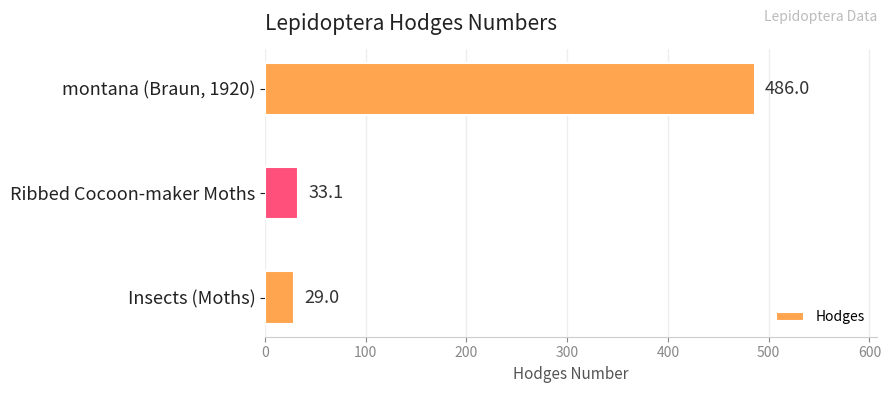

The value at Insects (Moths) is 51.2. True or false?

False